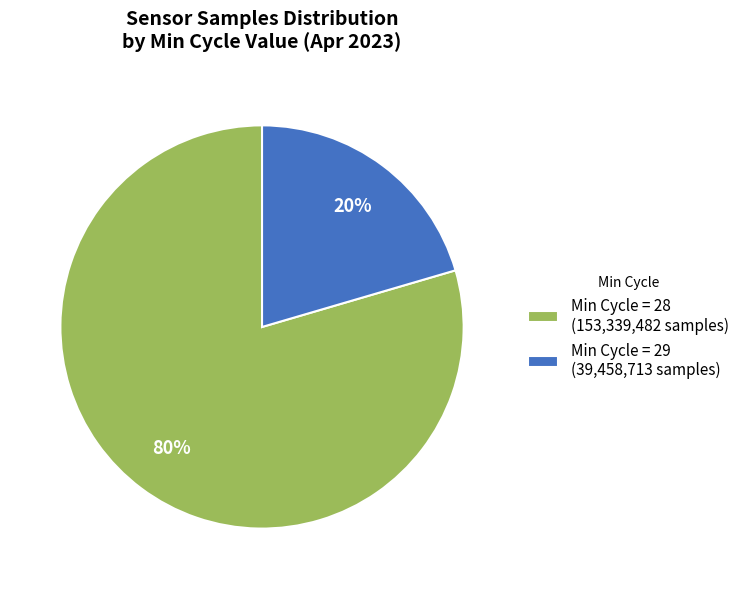

Is it true that Min Cycle = 28 (153,339,482 samples) is 80% of the pie?

True